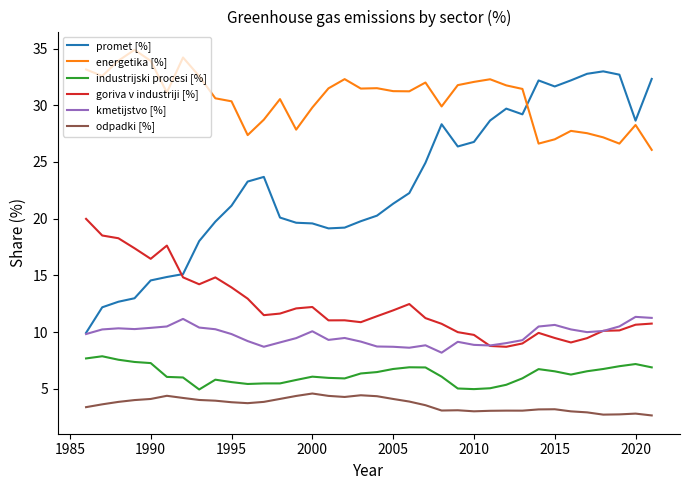

True or false: promet [%] has more than 2 interior local peaks.

True